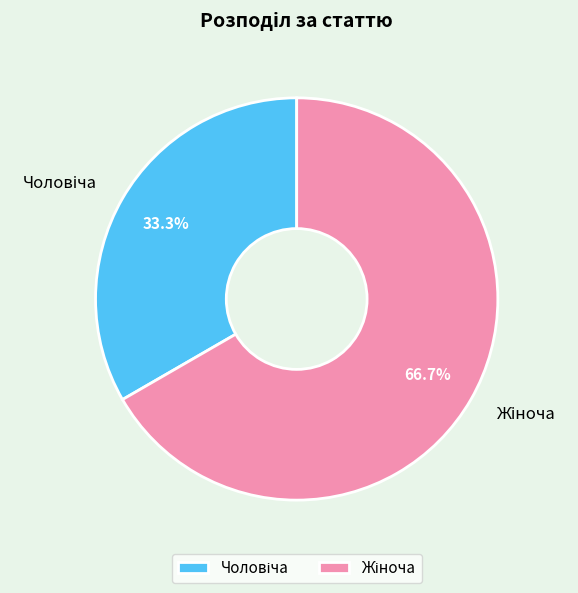

Is there a majority slice in this chart?

Yes